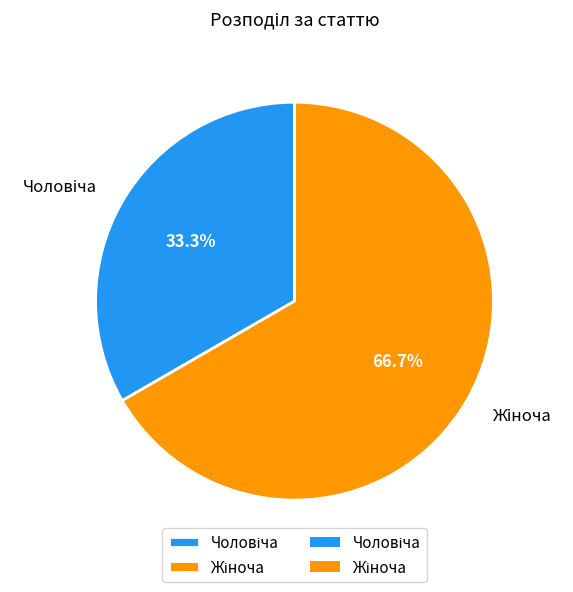

Does any single category account for the majority?

Yes